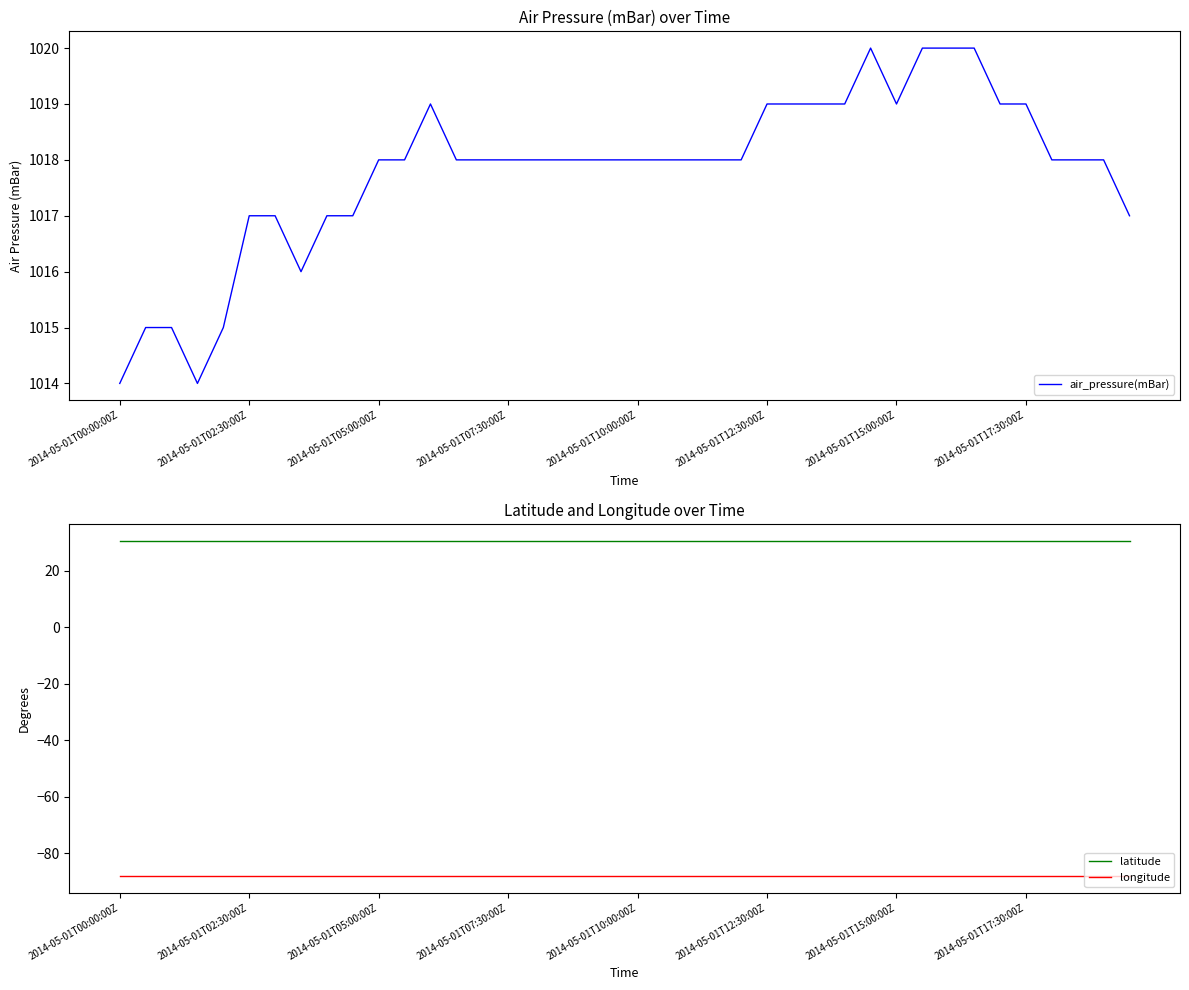

What is the lowest value of the longitude series?

-87.9